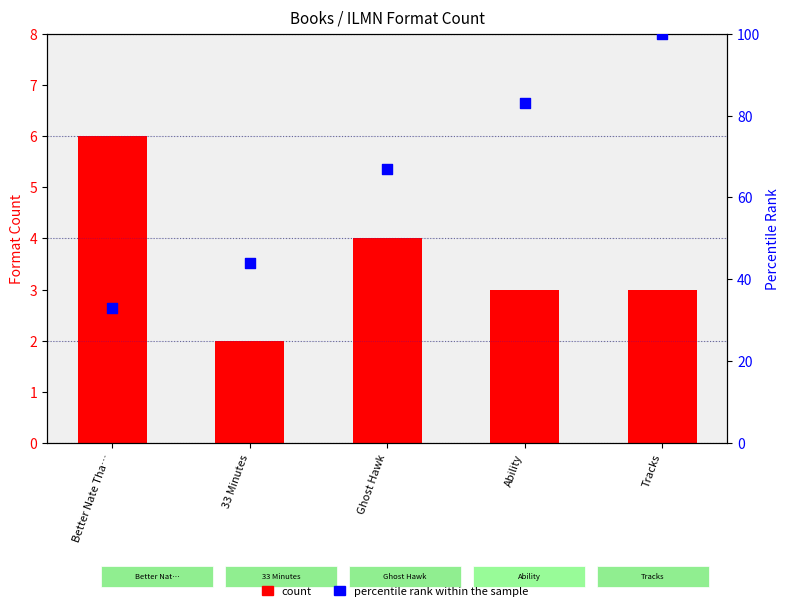

Which series contains the highest Y value?

percentile rank within the sample